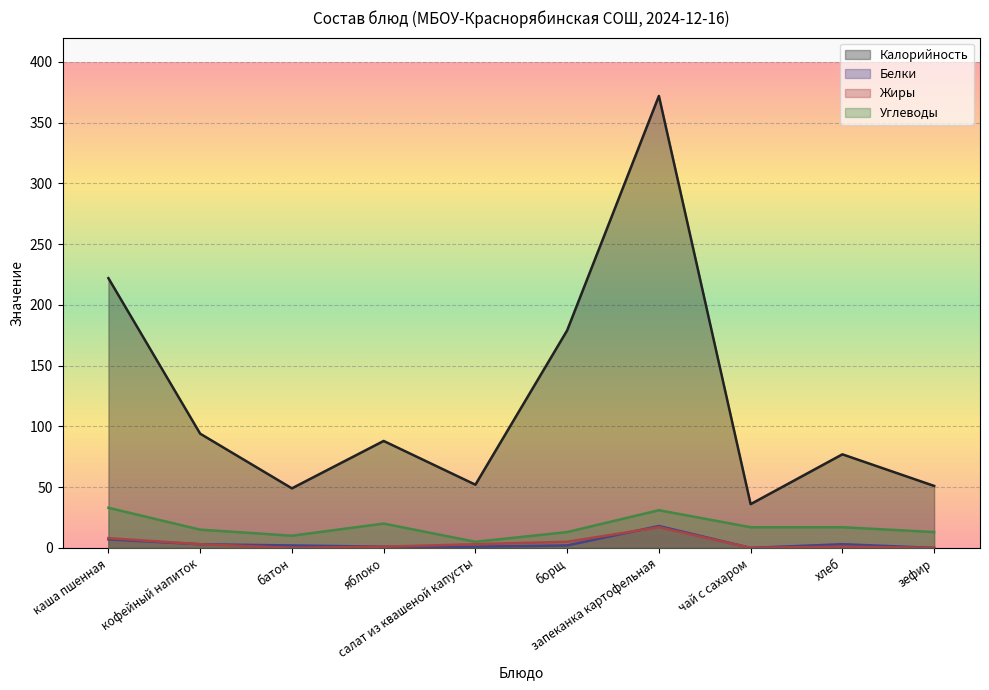

Which has a higher value, яблоко or хлеб?

яблоко